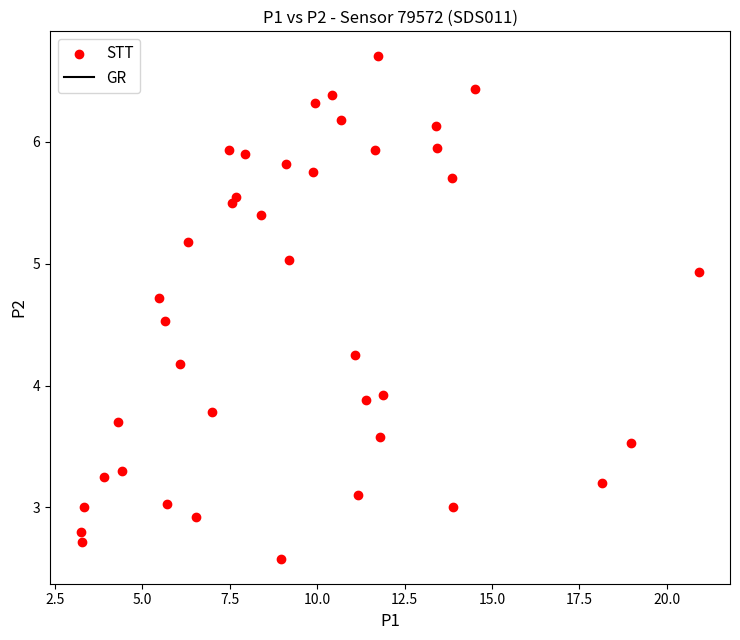

What is the range of Y values (max minus min)?

4.1